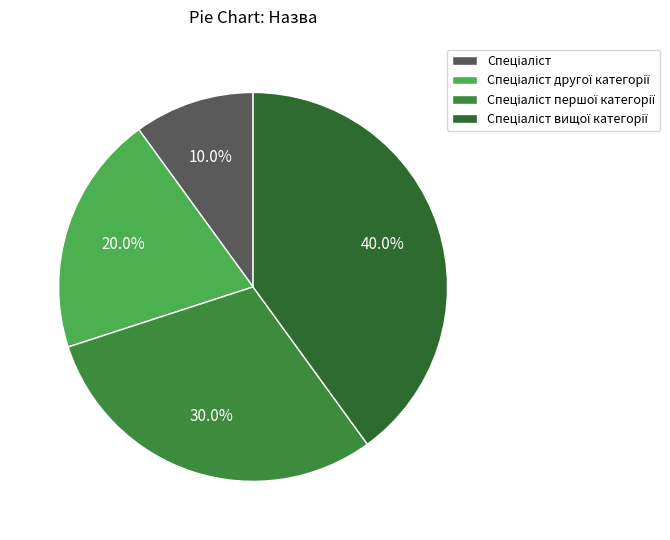

Count the number of slices in the pie.

4